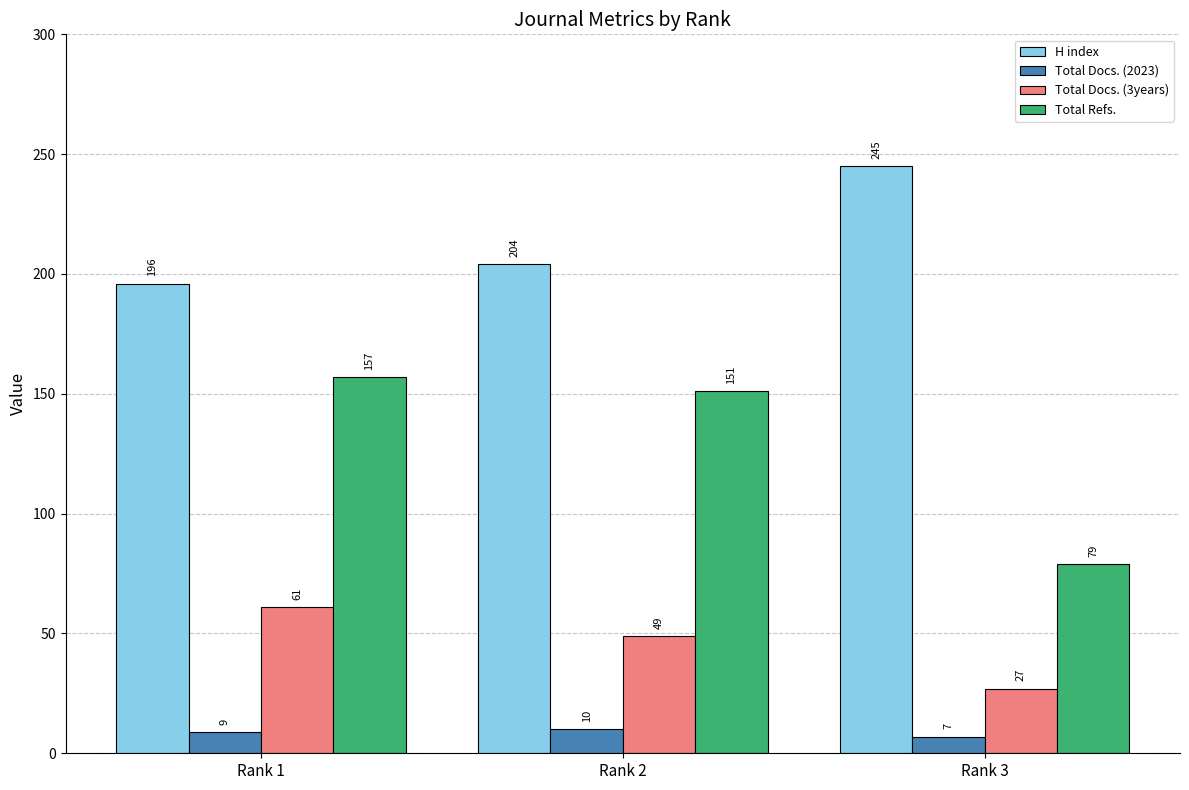

Is it true that H index equals 245 at Rank 3?

True